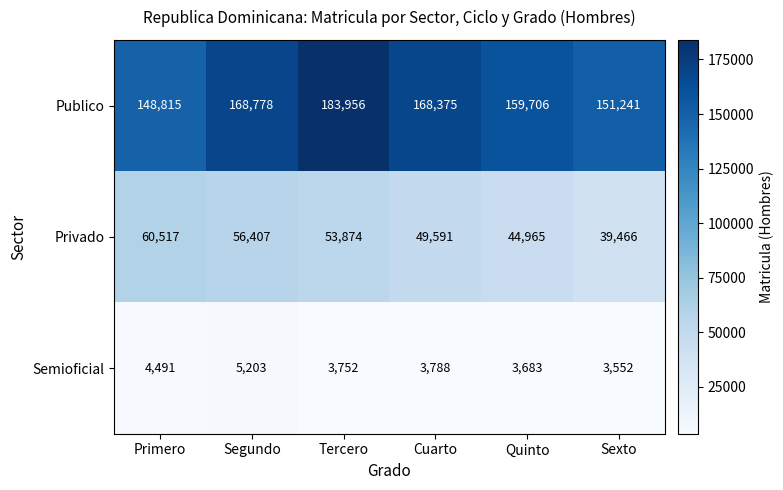

Reading left to right, transcribe all the data shown in this chart.

Publico: Primero=148815	Segundo=168778	Tercero=183956	Cuarto=168375	Quinto=159706	Sexto=151241
Privado: Primero=60517	Segundo=56407	Tercero=53874	Cuarto=49591	Quinto=44965	Sexto=39466
Semioficial: Primero=4491	Segundo=5203	Tercero=3752	Cuarto=3788	Quinto=3683	Sexto=3552